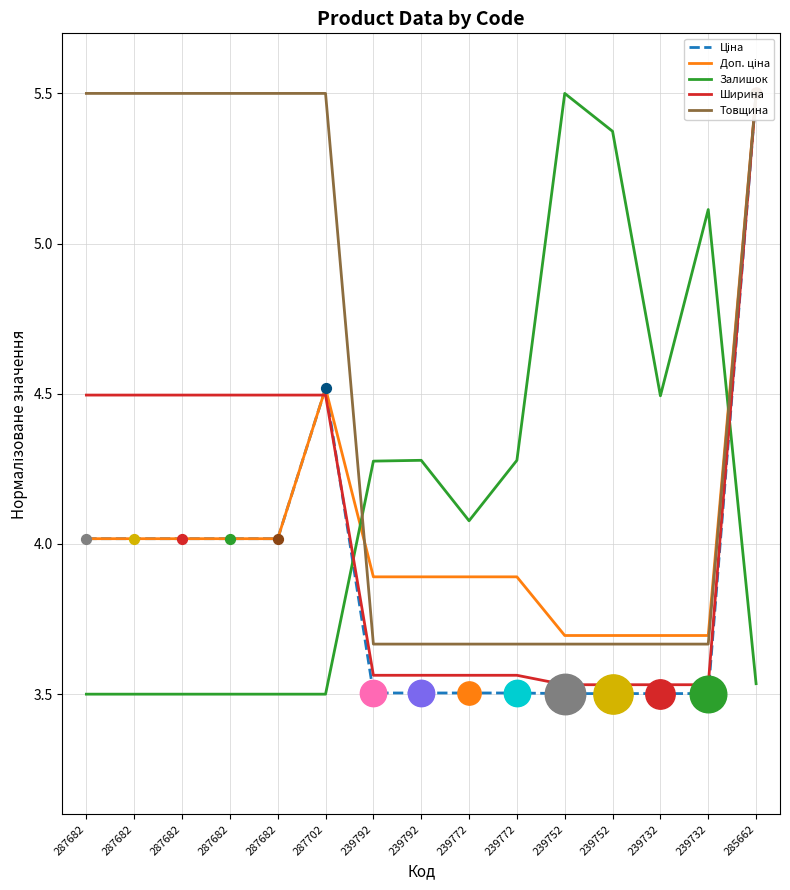

Which series contains the lowest Y value?

Залишок